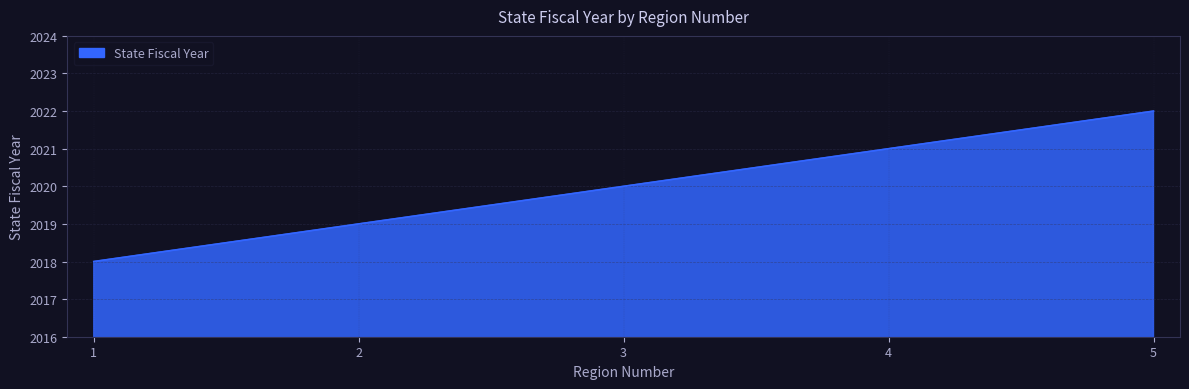

Does the chart display data point markers on the line(s)?

No